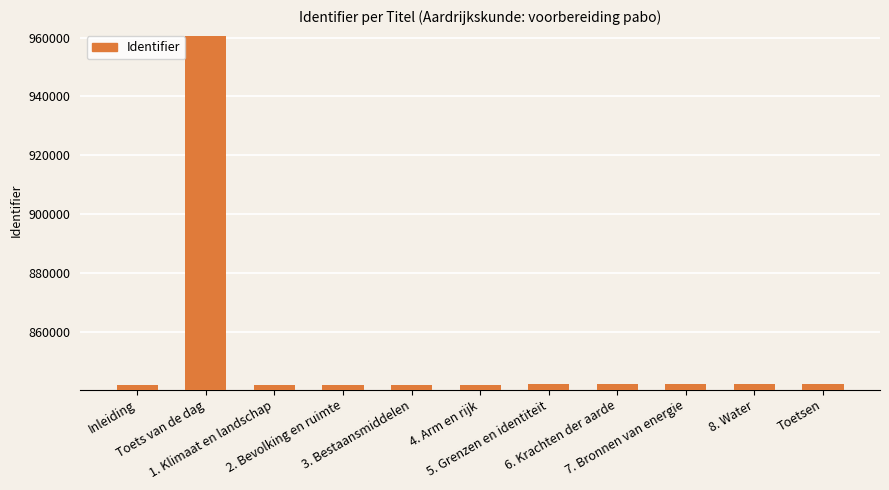

What is the smallest value displayed?

842054